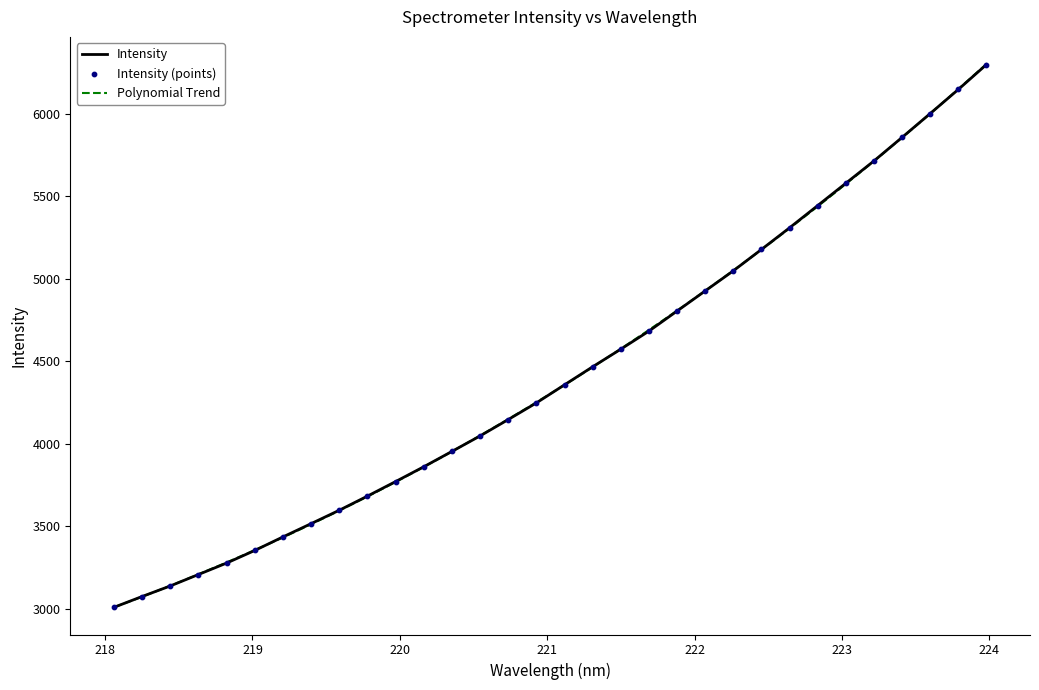

What is the ratio of the value at 223.0264 to the value at 223.5987?

0.9